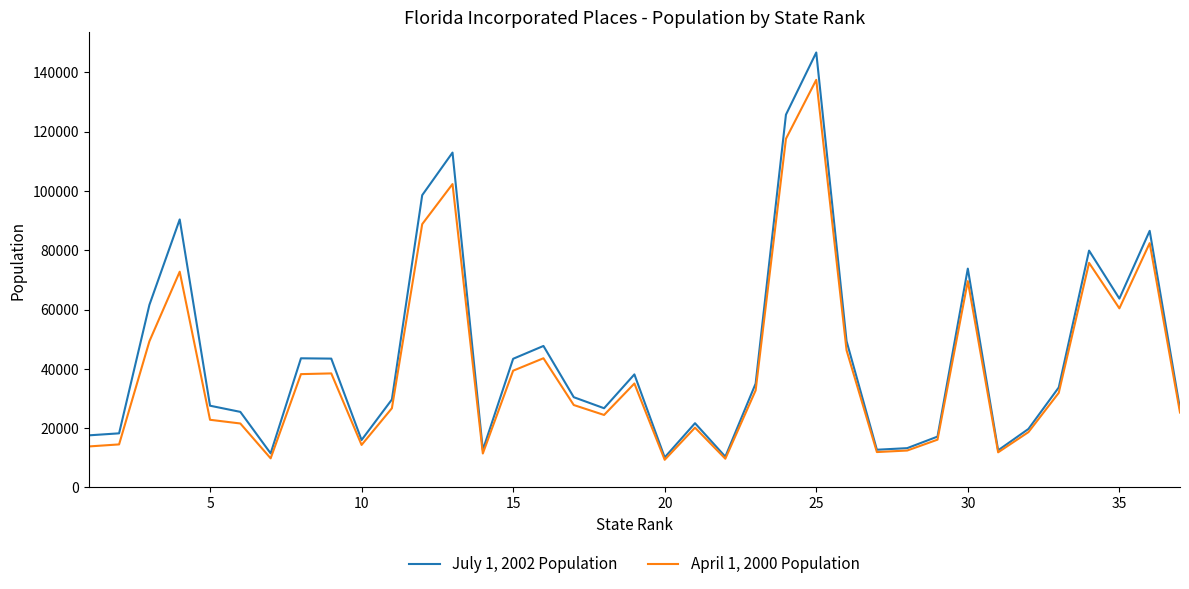

In April 1, 2000 Population, how many points are lower than both neighbors (excluding endpoints)?

9